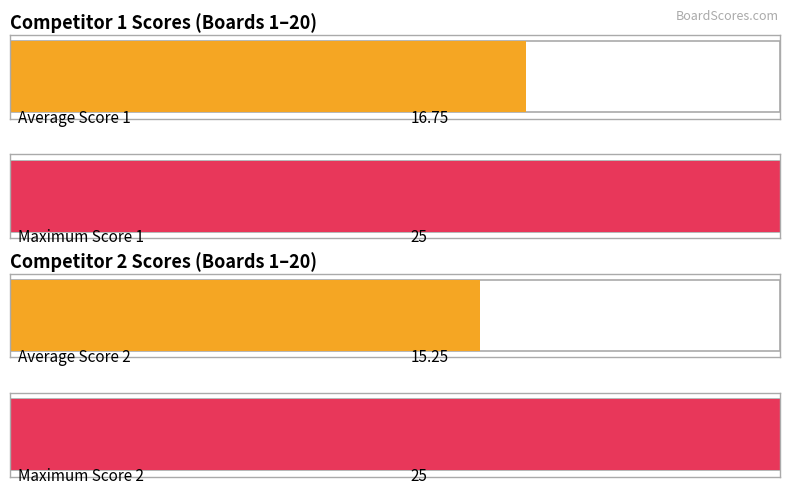

Read the Score 1 value at 9, to the nearest 5.

20